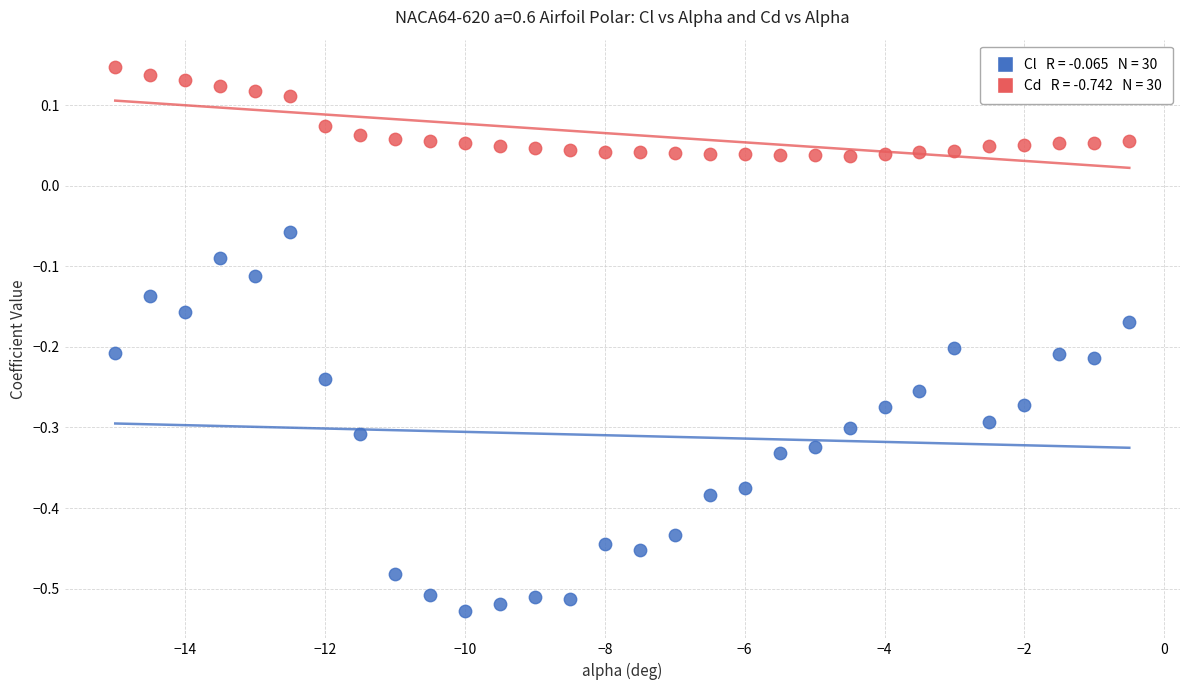

Across all data points, what is the range of Y values (max minus min)?

0.7